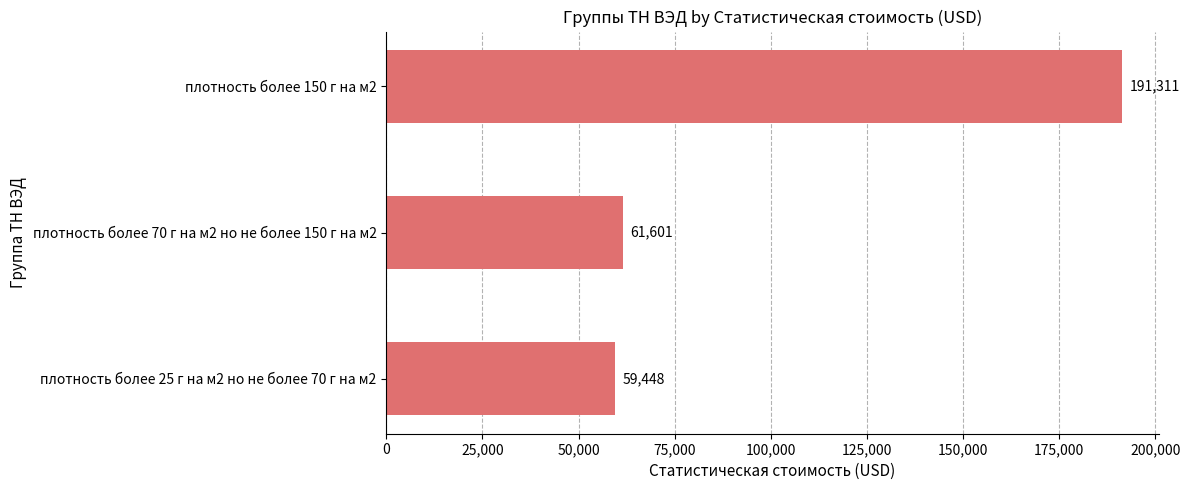

True or false: the data shows 36011.6 at плотность более 70 г на м2 но не более 150 г на м2.

False